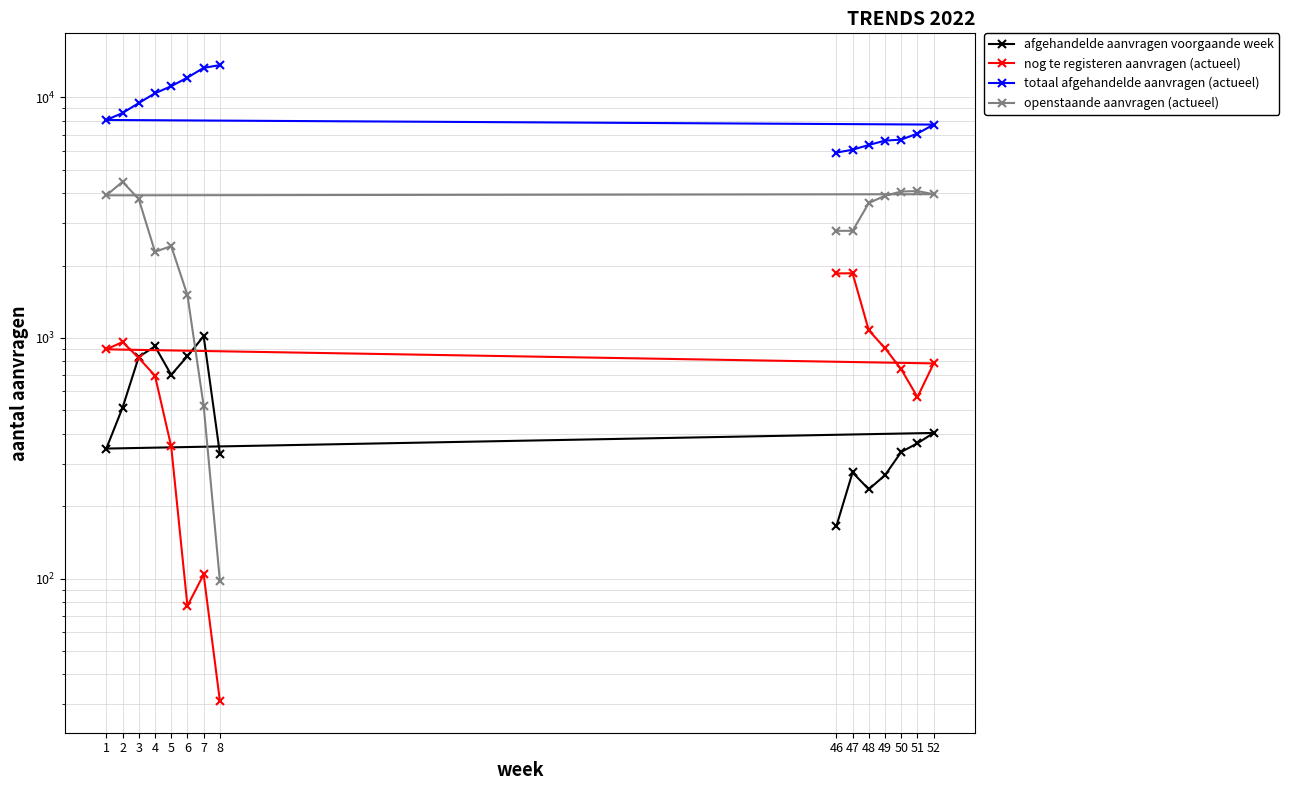

True or false: afgehandelde aanvragen voorgaande week has more than 0 interior local peaks.

True